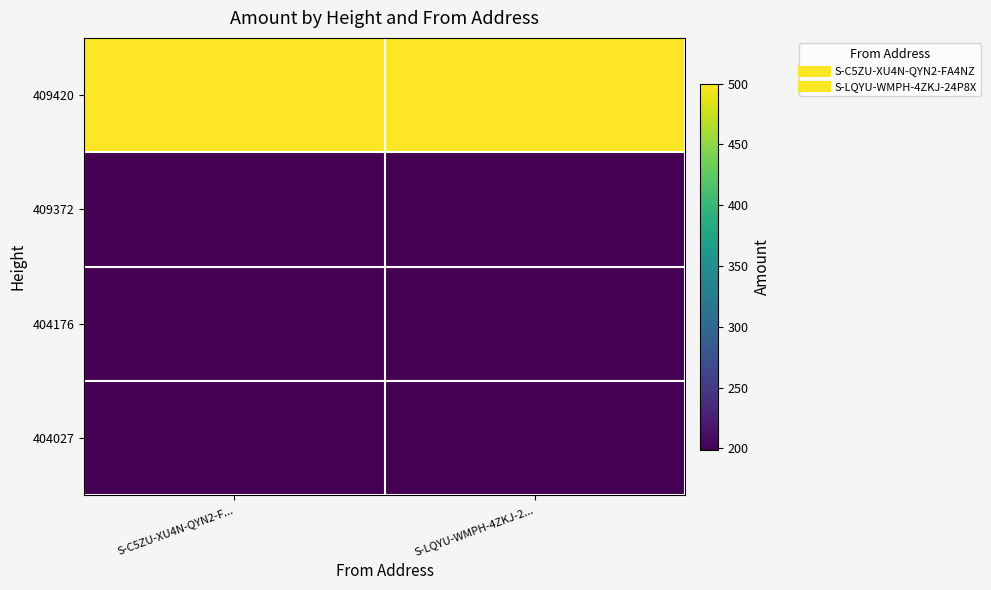

Reading right to left, extract all data points from this chart.

409420: S-LQYU-WMPH-4ZKJ-2...=500	S-C5ZU-XU4N-QYN2-F...=499
409372: S-LQYU-WMPH-4ZKJ-2...=200	S-C5ZU-XU4N-QYN2-F...=199
404176: S-LQYU-WMPH-4ZKJ-2...=200	S-C5ZU-XU4N-QYN2-F...=199
404027: S-LQYU-WMPH-4ZKJ-2...=200	S-C5ZU-XU4N-QYN2-F...=199